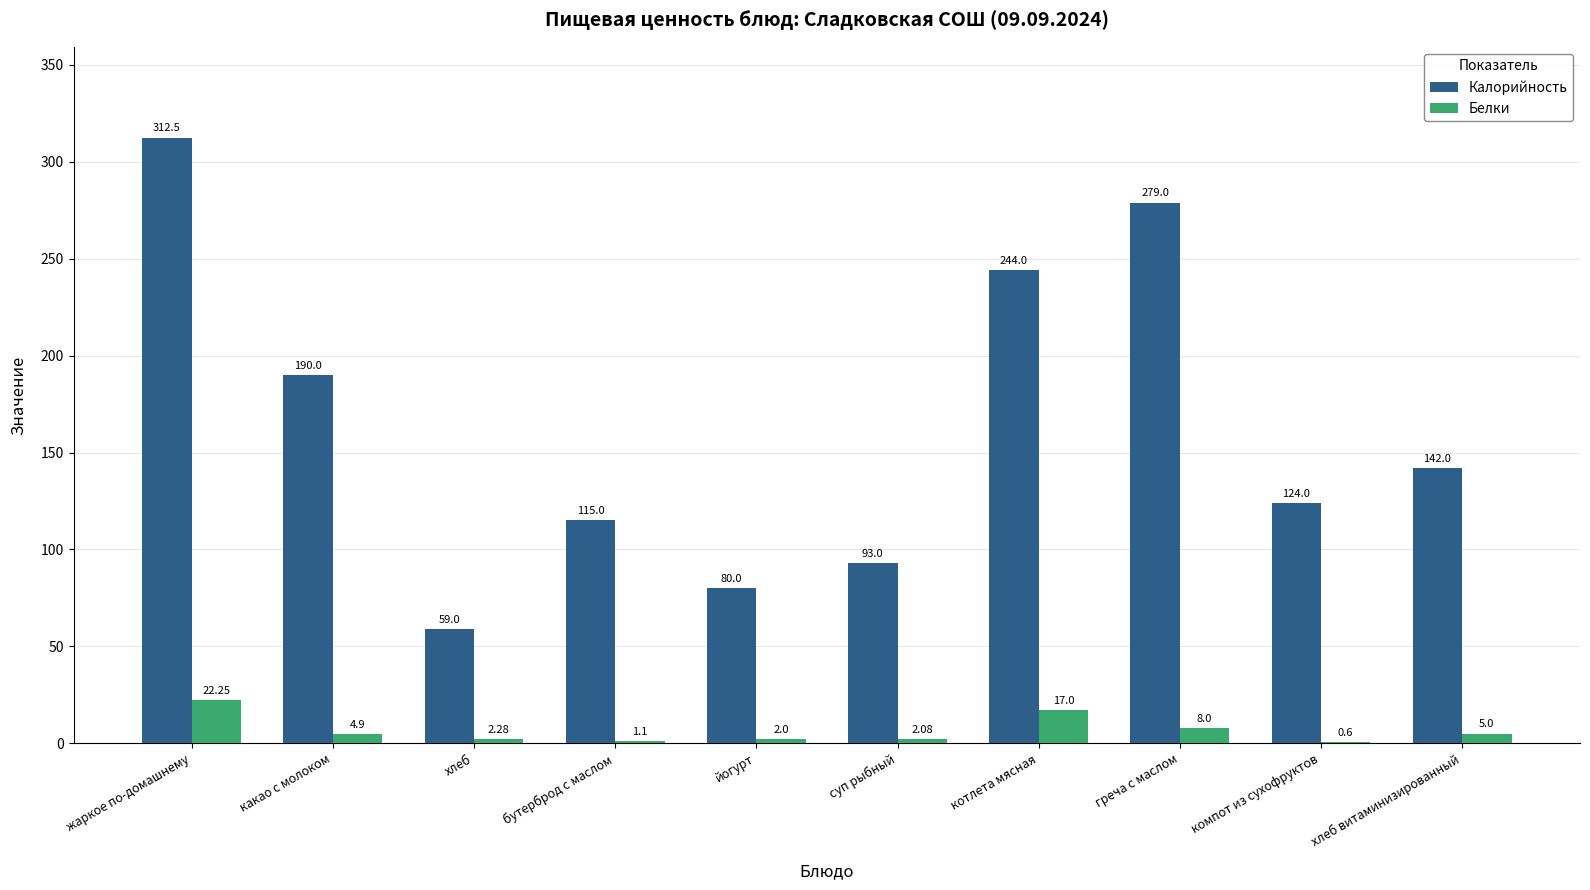

Which series changed the most between греча с маслом and хлеб витаминизированный?

Калорийность